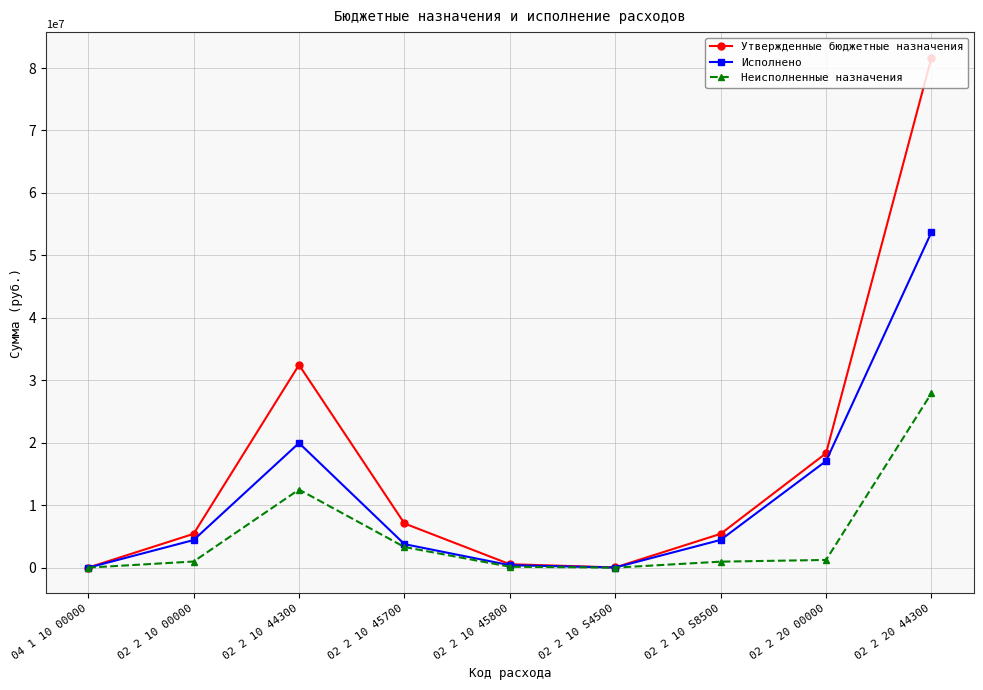

Rank the series by their maximum value, from lowest to highest.

Неисполненные назначения, Исполнено, Утвержденные бюджетные назначения